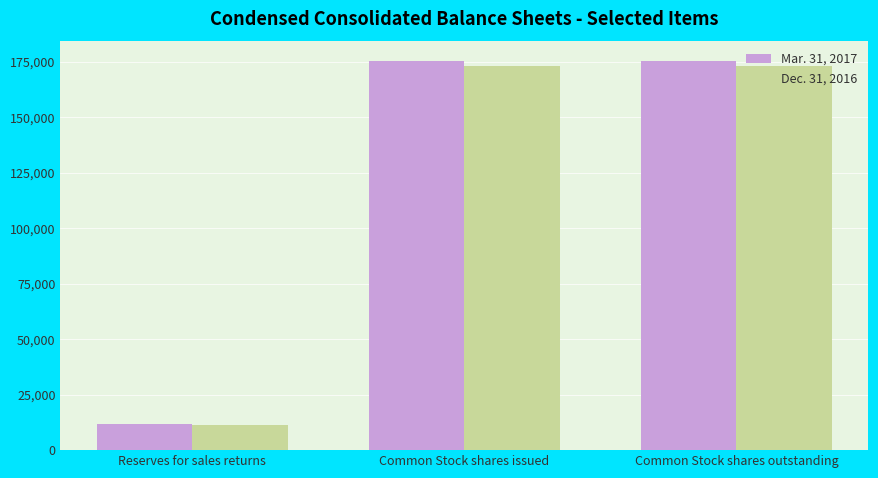

List the series in order of their overall mean, lowest first.

Dec. 31, 2016, Mar. 31, 2017